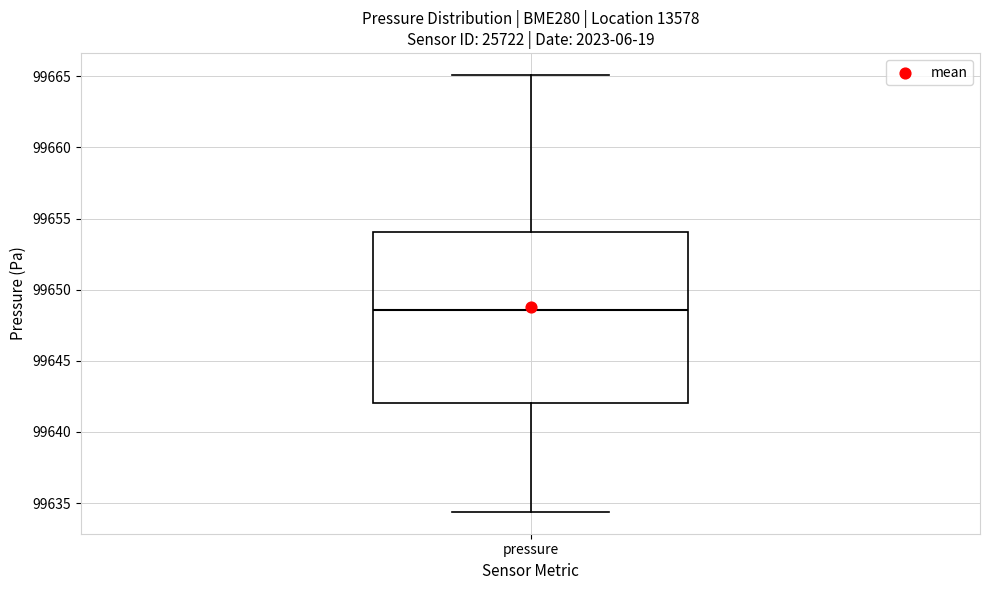

Read this box plot against the y-axis: the position of the median line, the range covered by the box, and the ends of both whiskers. The values are not printed on the chart, so give them approximately, as read against the axis.

median 99648.5, box 99642.0 to 99654.0, whiskers 99634.5 to 99665.0